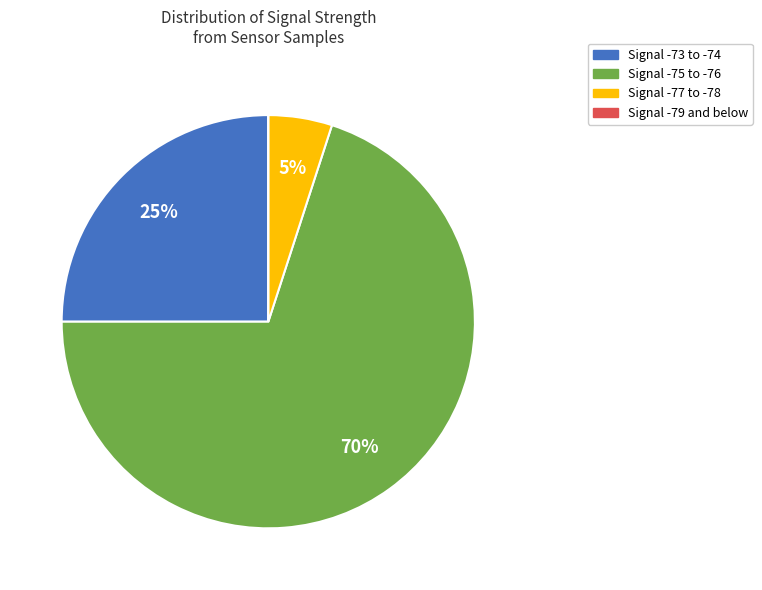

To the nearest percent, what is the average slice percentage?

25%